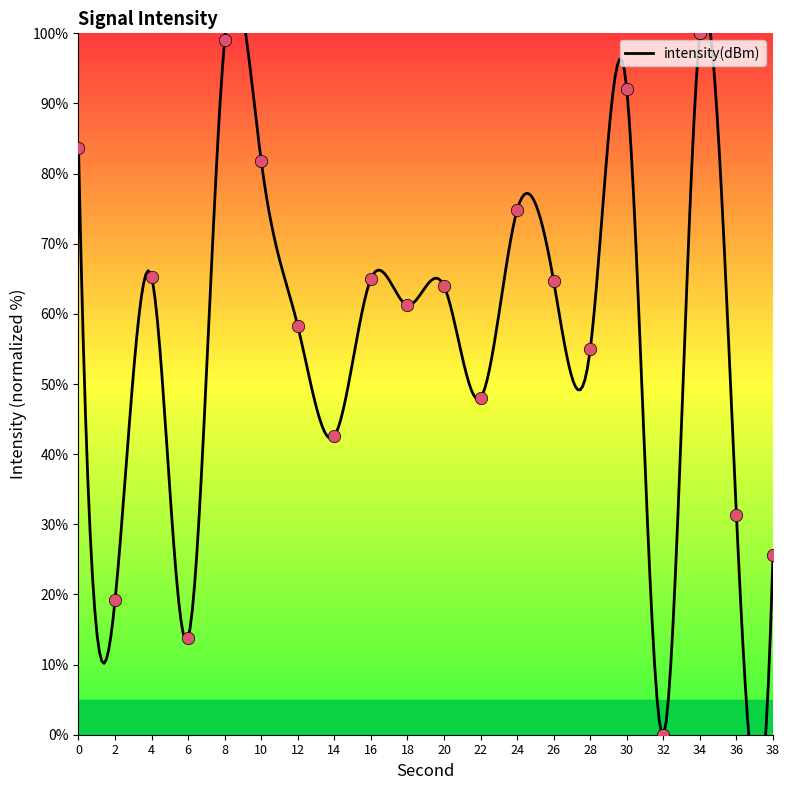

What is the change in value from 8 to 34?

+0.9